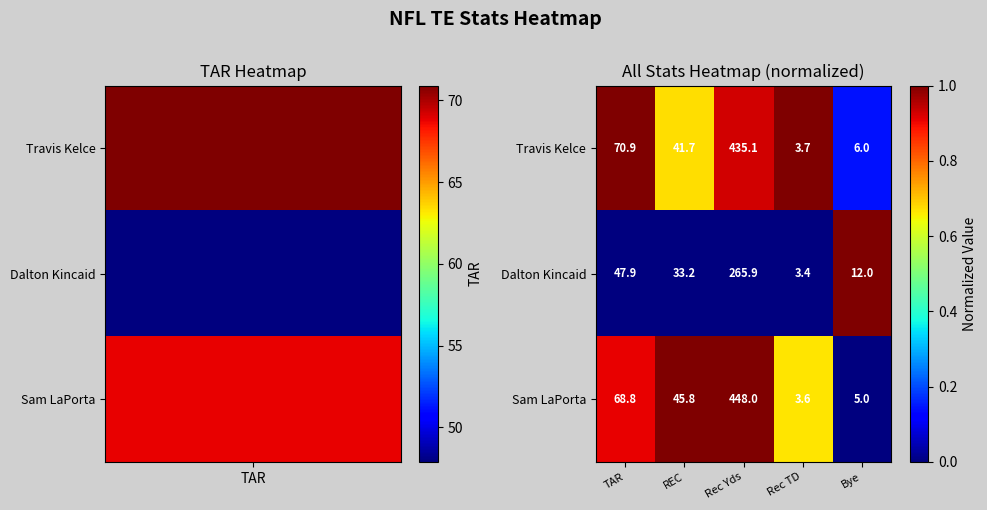

Reading left to right, transcribe all the data shown in this chart.

Travis Kelce: TAR=70.9	REC=41.7	Rec Yds=435.1	Rec TD=3.7	Bye=6.0
Dalton Kincaid: TAR=47.9	REC=33.2	Rec Yds=265.9	Rec TD=3.4	Bye=12.0
Sam LaPorta: TAR=68.8	REC=45.8	Rec Yds=448.0	Rec TD=3.6	Bye=5.0